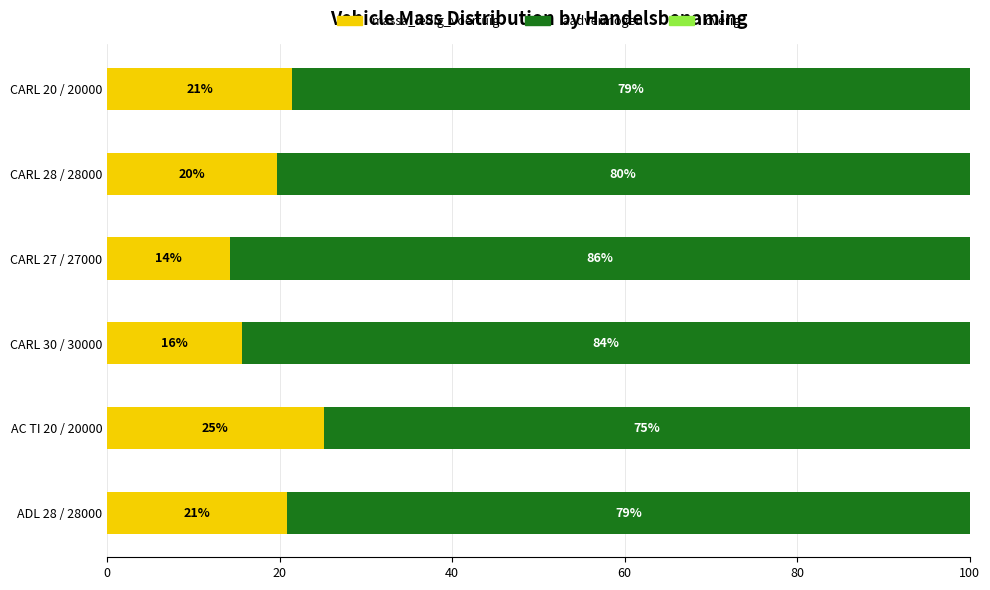

The value of massa_ledig_voertuig at CARL 28 / 28000 is 19.6. True or false?

True